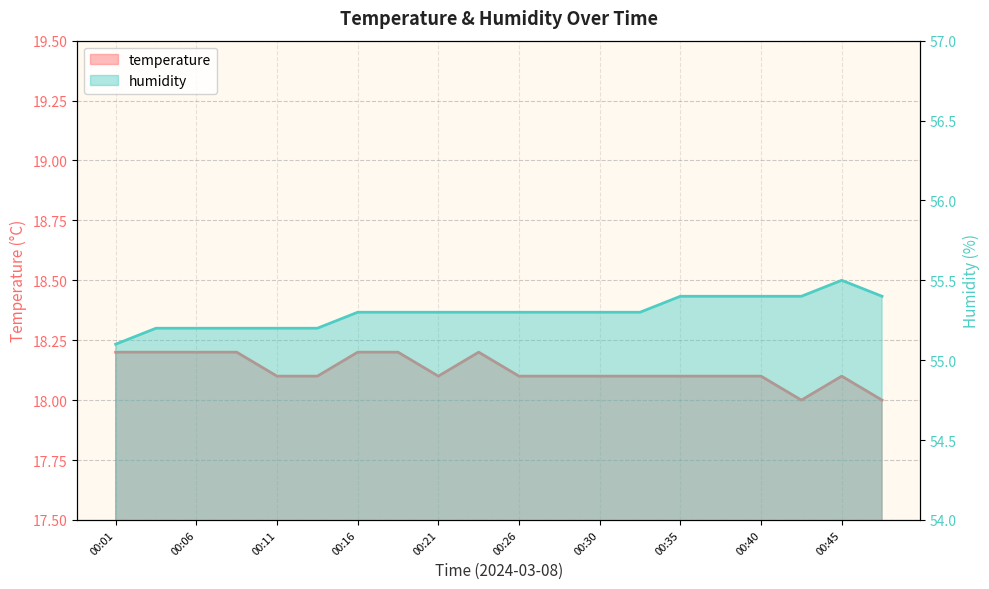

What is the sum of the temperature values at 00:16 and 00:11?

36.3